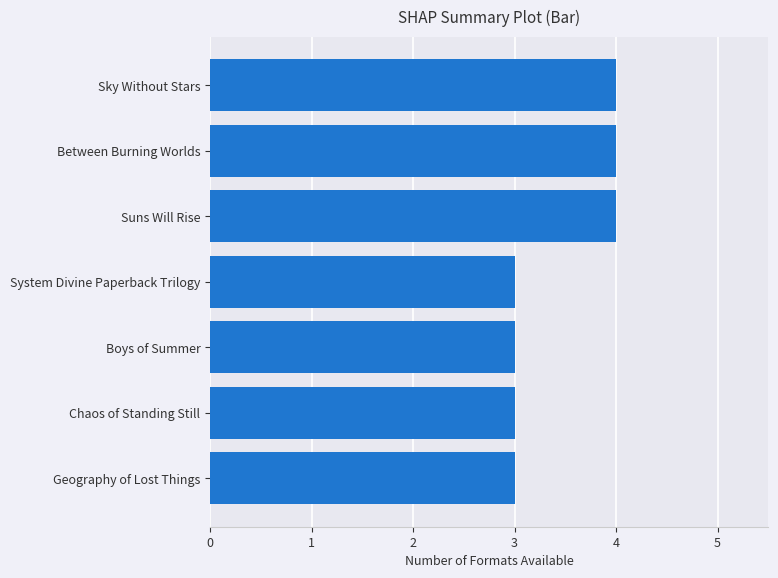

Count the values in the range 3 to 4.

7